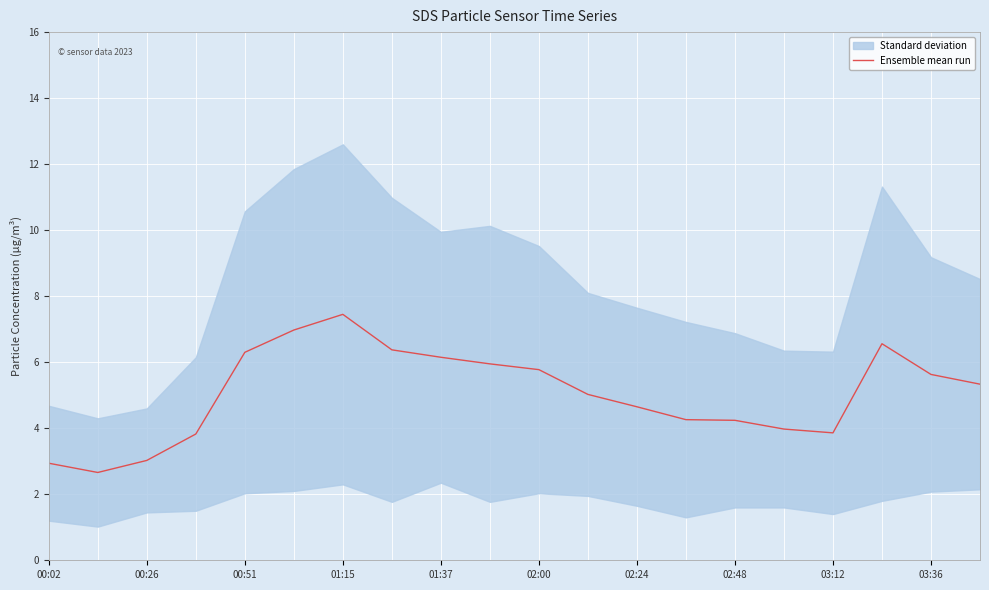

True or false: Ensemble mean run has a value of 3.9 at 03:12.

True